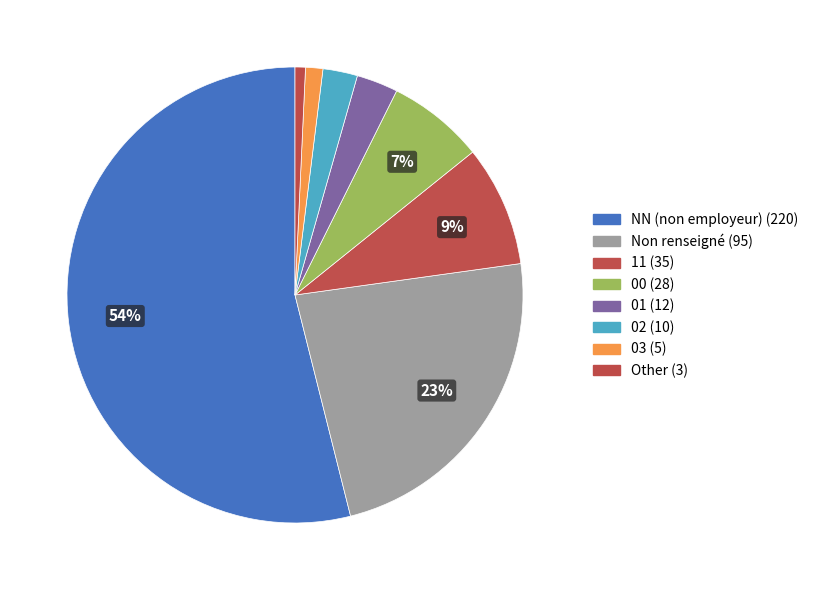

Is there any slice that represents more than half of the pie?

Yes